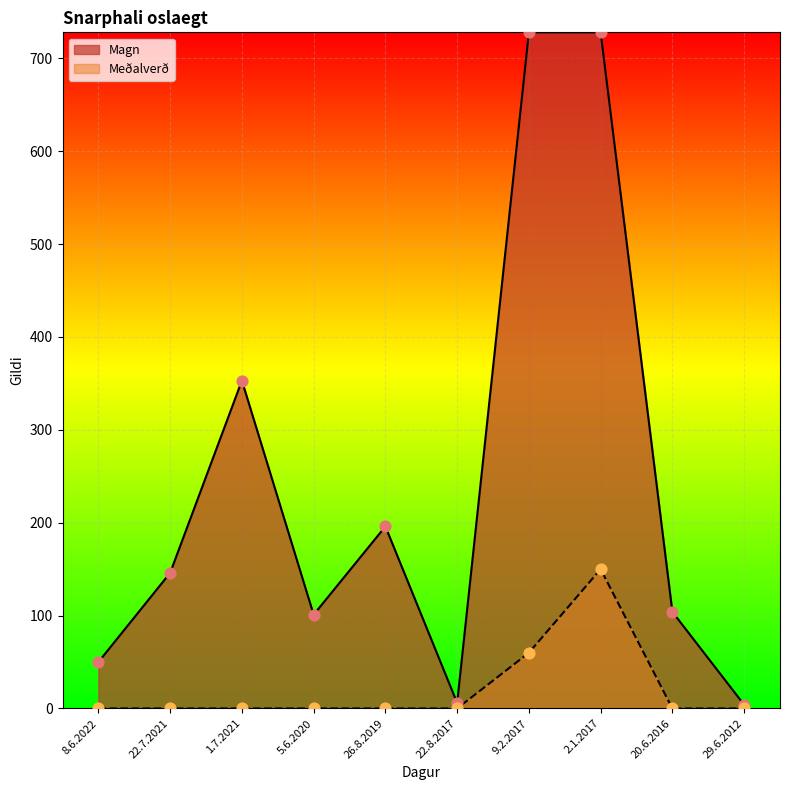

What are all the series names shown in the legend?

Magn, Meðalverð